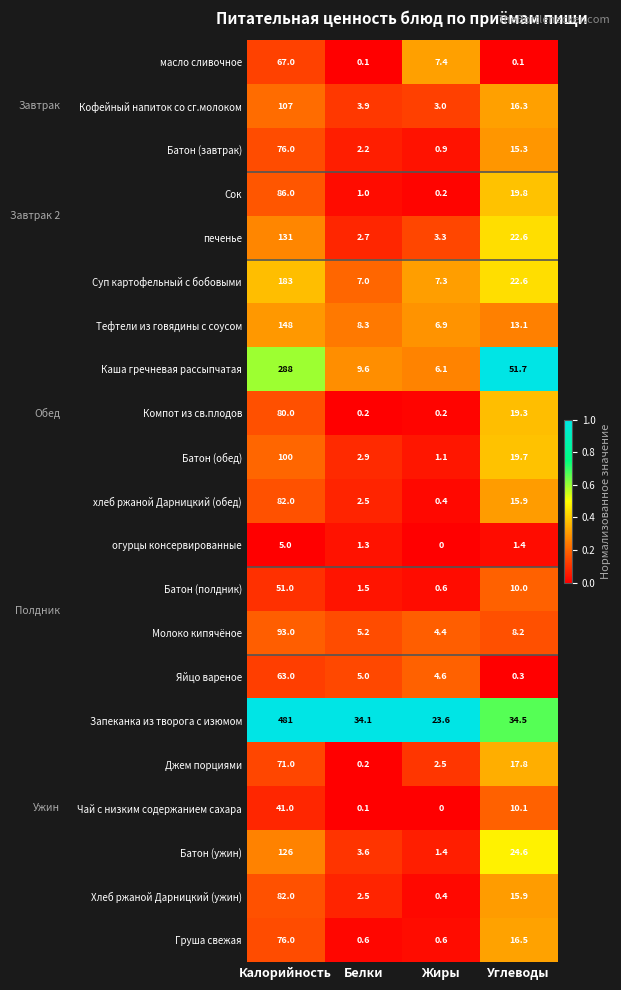

What is the maximum value for Яйцо вареное?

63.0